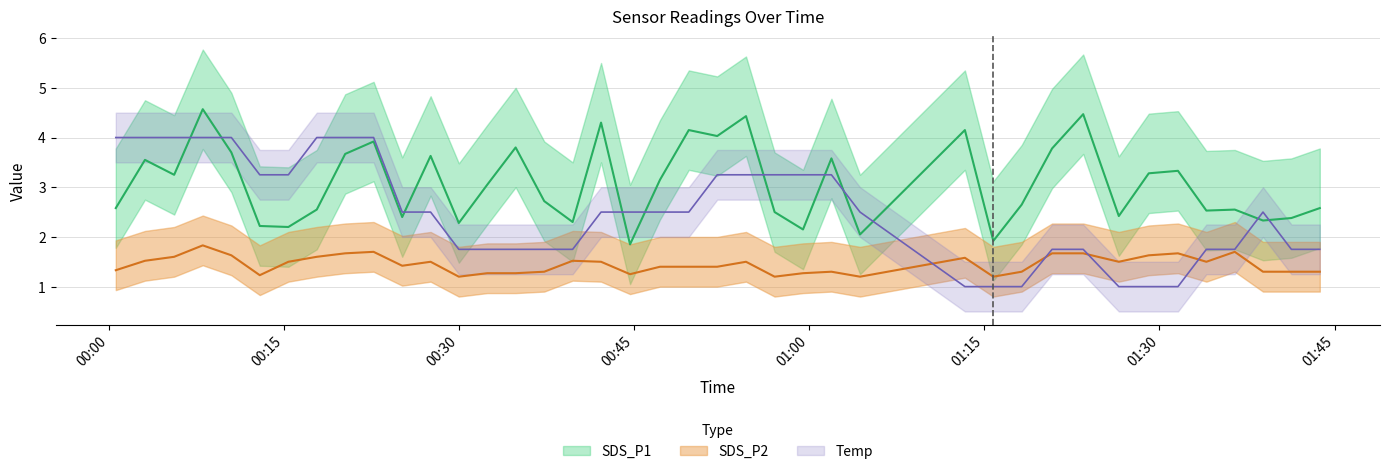

At which category does SDS_P2 reach its first local valley?

2022/09/08 00:12:56